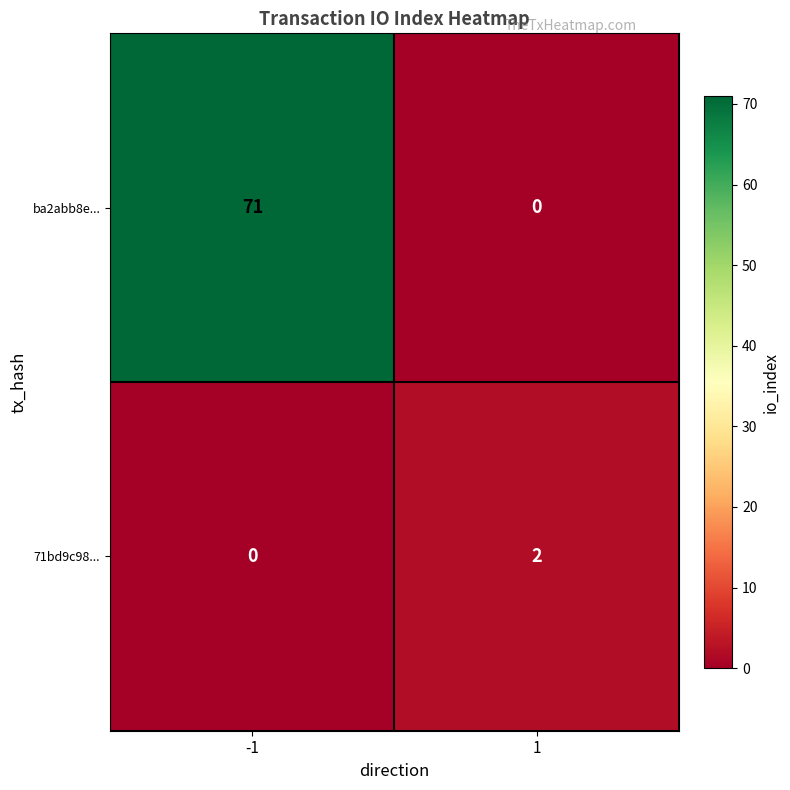

Rank the series at -1 from highest to lowest value.

ba2abb8e..., 71bd9c98...